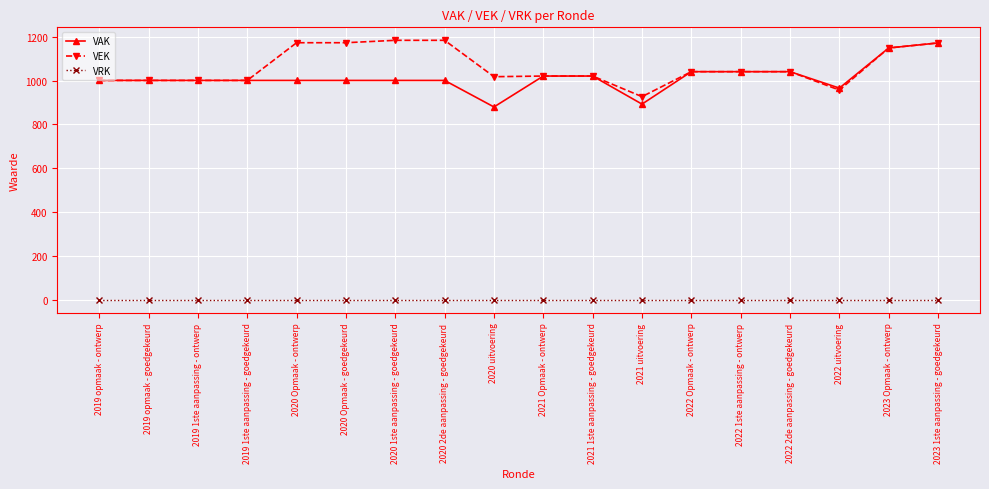

True or false: VRK and VEK intersect in this chart.

False